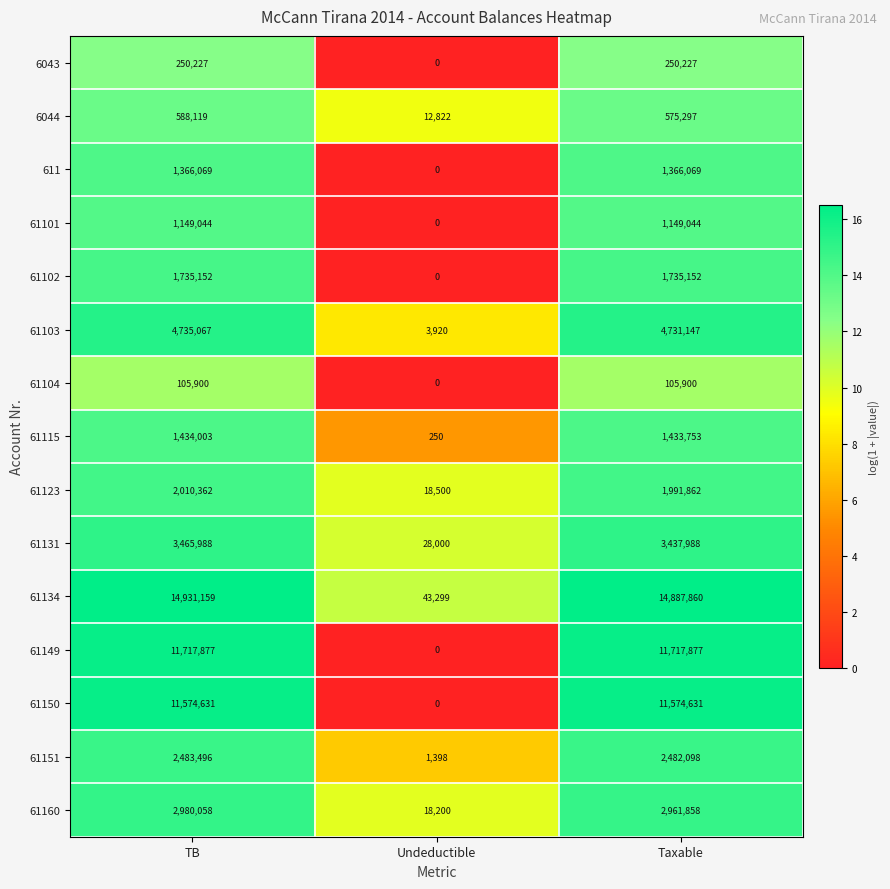

What is the difference between the 61102 values at Undeductible and Taxable?

1735152